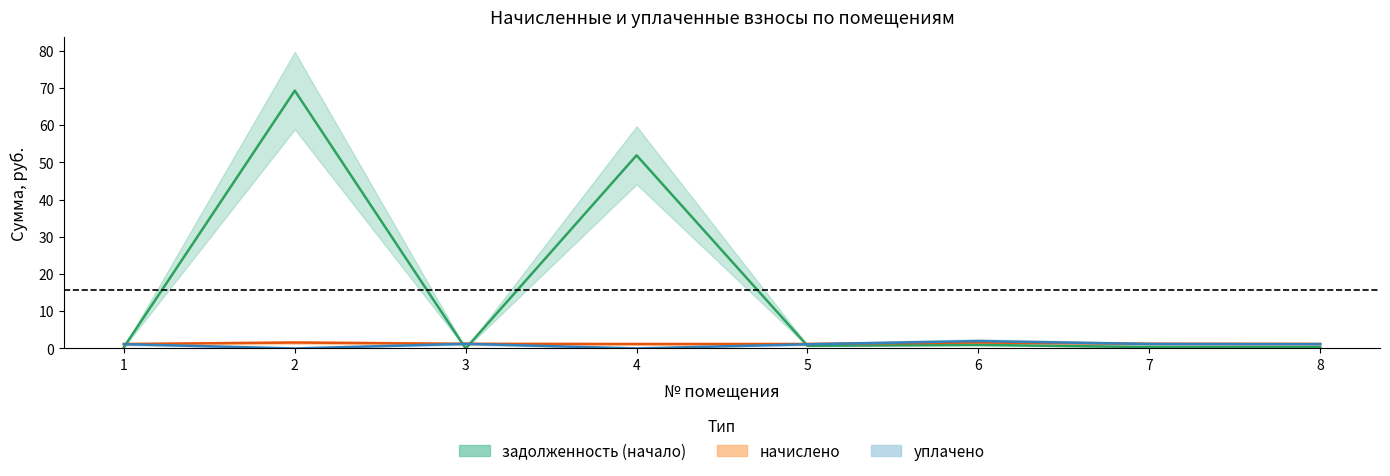

Which series has the largest total across all categories?

задолженность (начало)